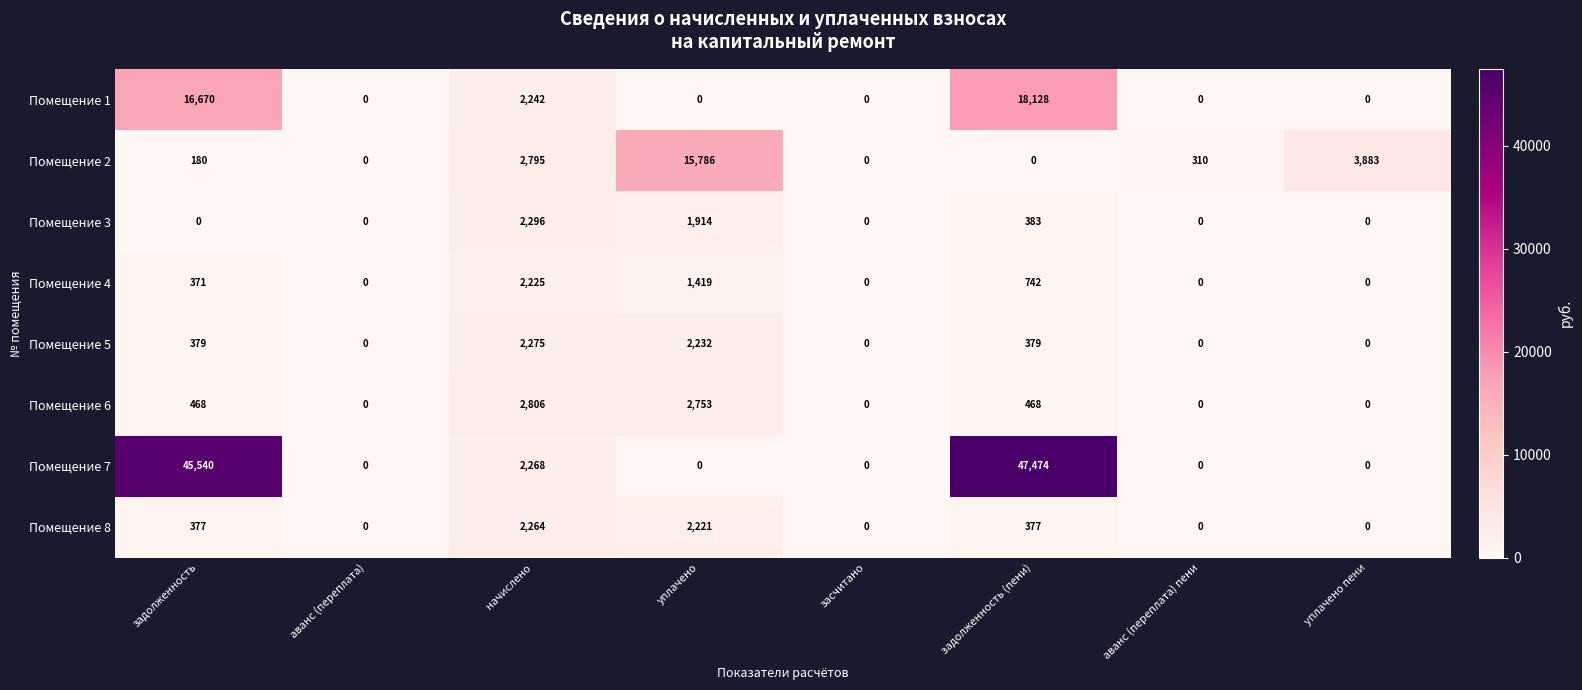

Is it true that Помещение 1 equals 0 at уплачено?

True